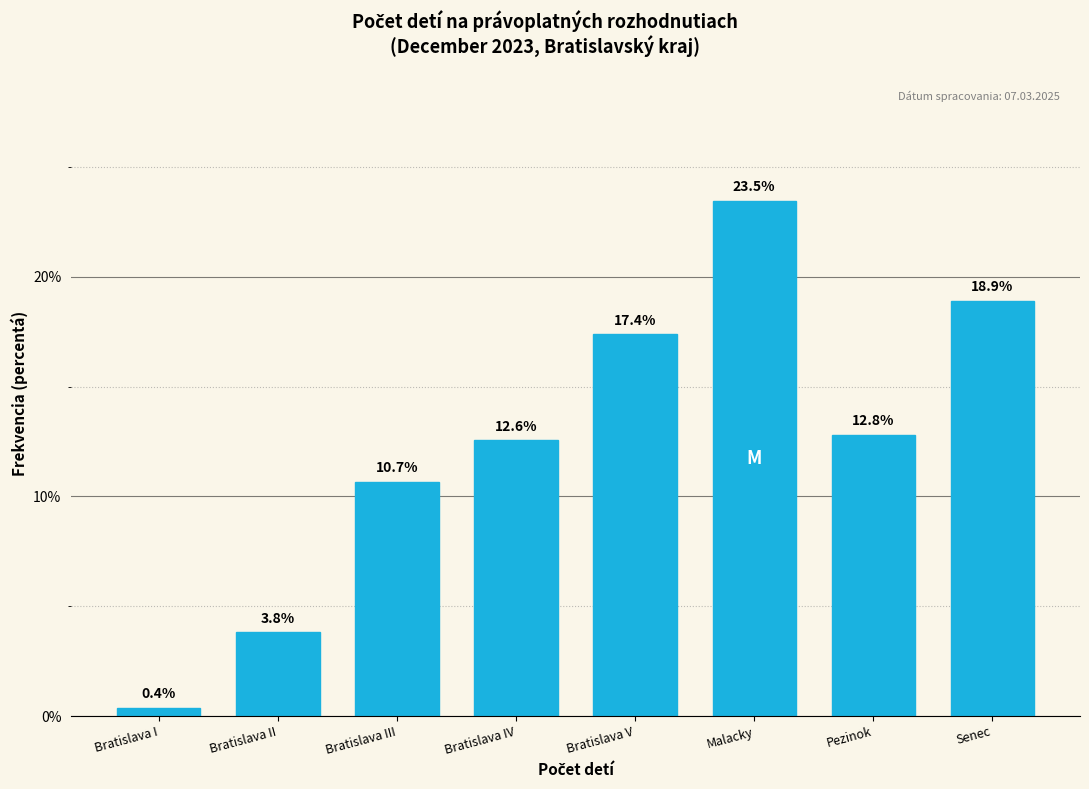

Reading left to right, transcribe all the data shown in this chart.

0.4	3.8	10.7	12.6	17.4	23.5	12.8	18.9